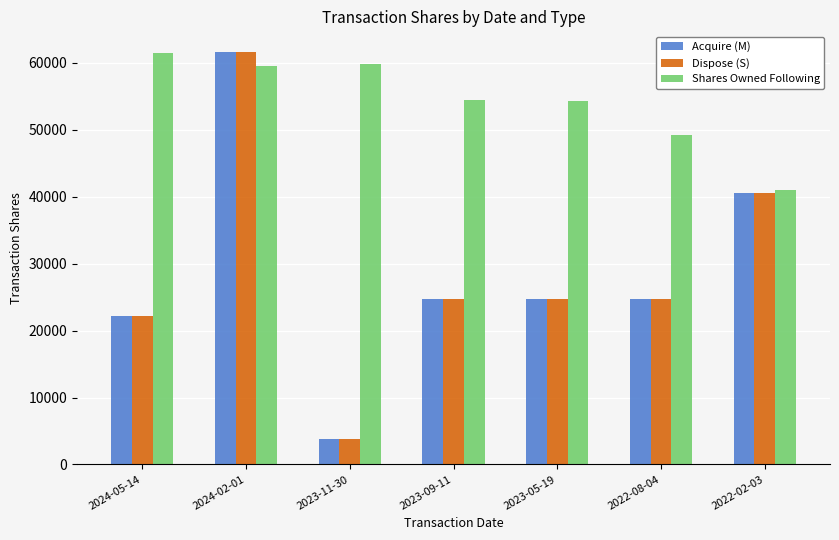

How many values in the Dispose (S) series are below 24703?

2